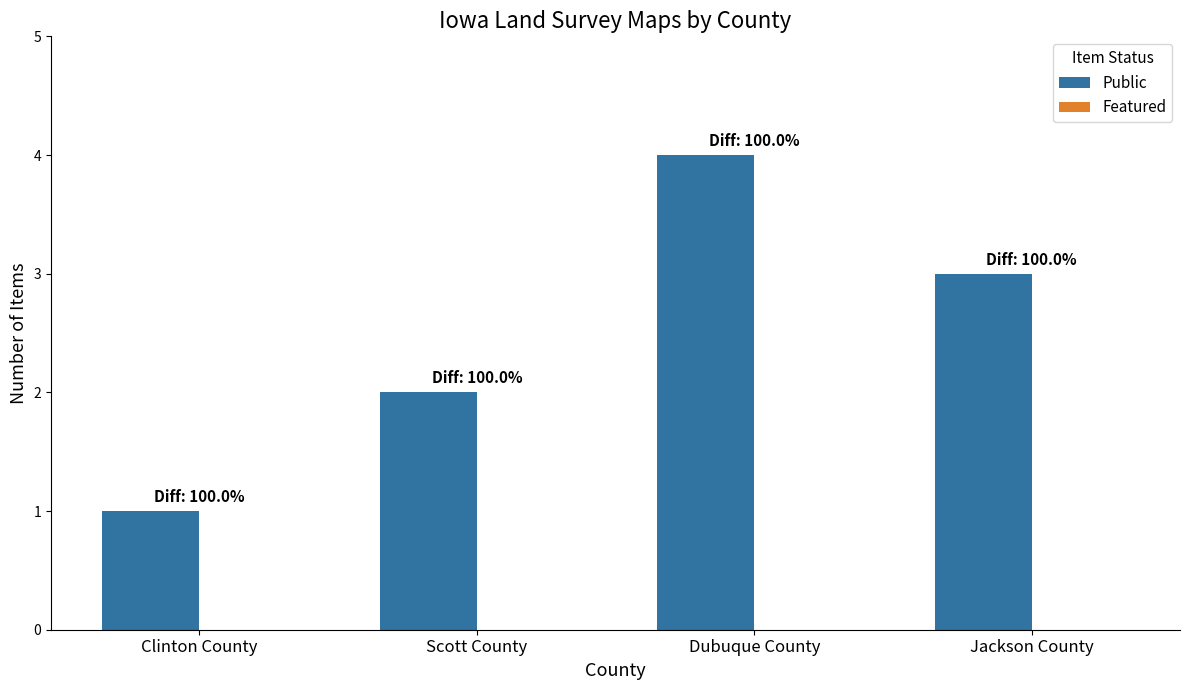

At which category does the chart reach its peak across all series?

Dubuque County